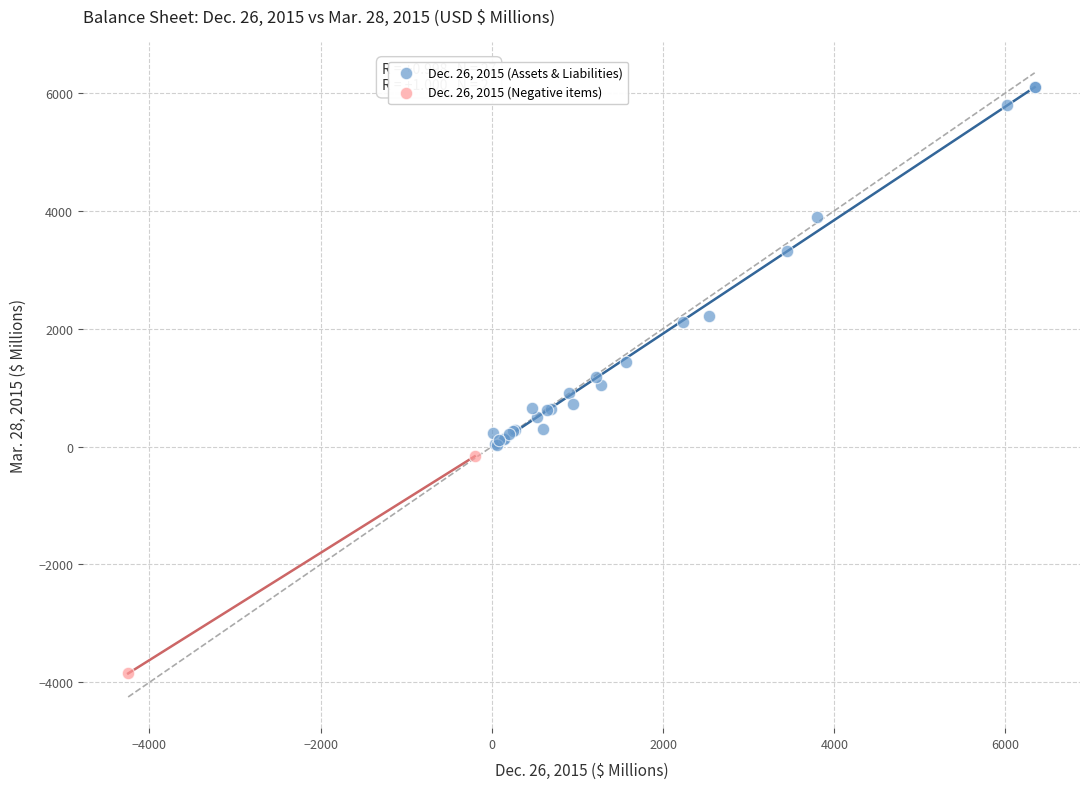

Which series reaches the minimum Y coordinate?

Dec. 26, 2015 (Negative items)